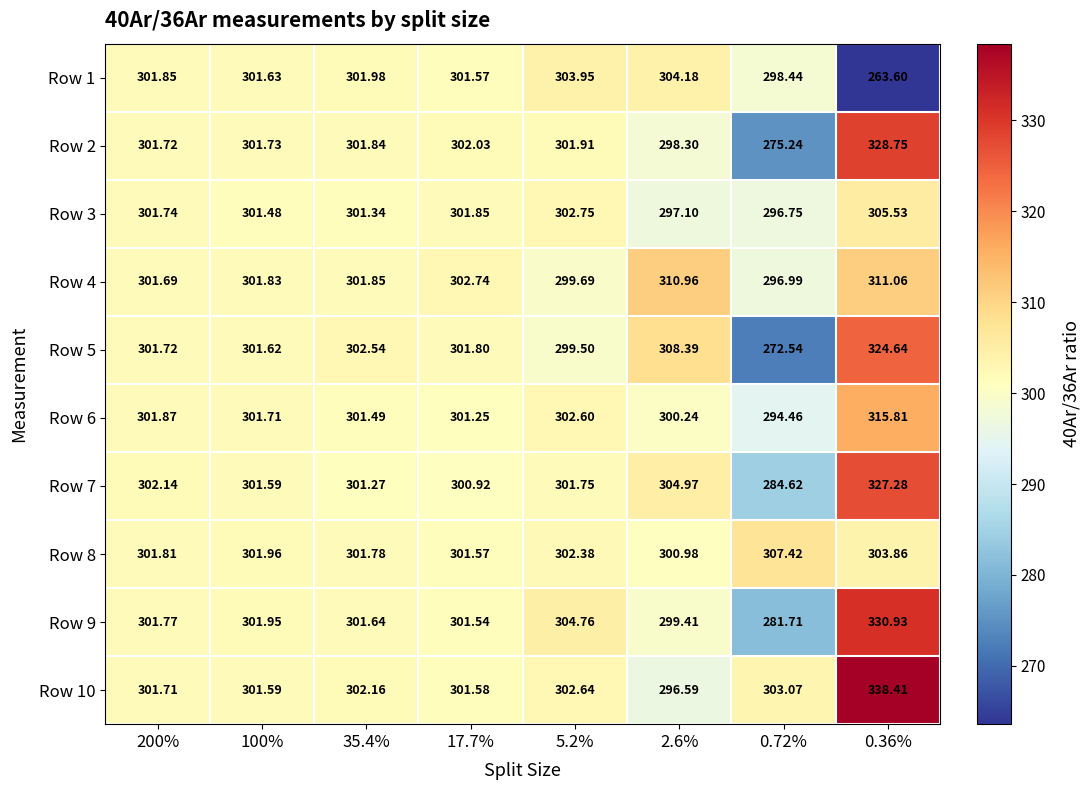

At which category is the sum across all series the highest?

0.36%